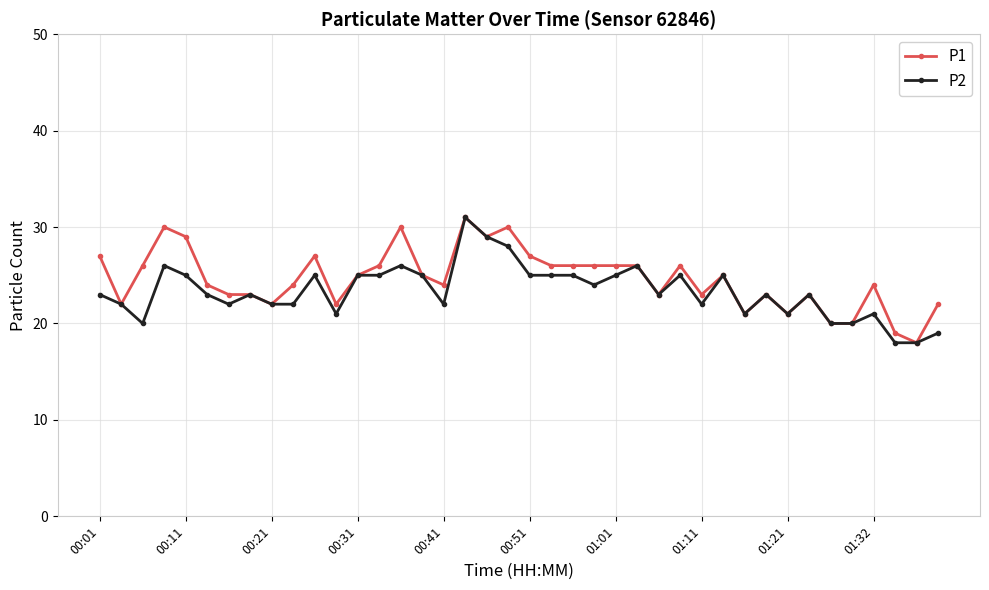

Reading left to right, list all the values displayed in this chart.

P1: 27	22	26	30	29	24	23	23	22	24	27	22	25	26	30	25	24	31	29	30	27	26	26	26	26	26	23	26	23	25	21	23	21	23	20	20	24	19	18	22
P2: 23	22	20	26	25	23	22	23	22	22	25	21	25	25	26	25	22	31	29	28	25	25	25	24	25	26	23	25	22	25	21	23	21	23	20	20	21	18	18	19